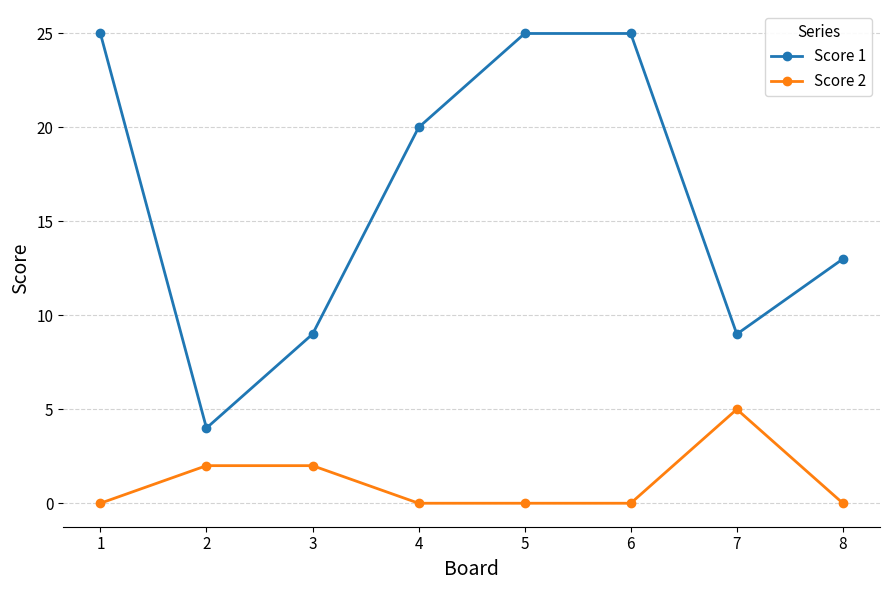

True or false: Score 2 and Score 1 intersect in this chart.

False